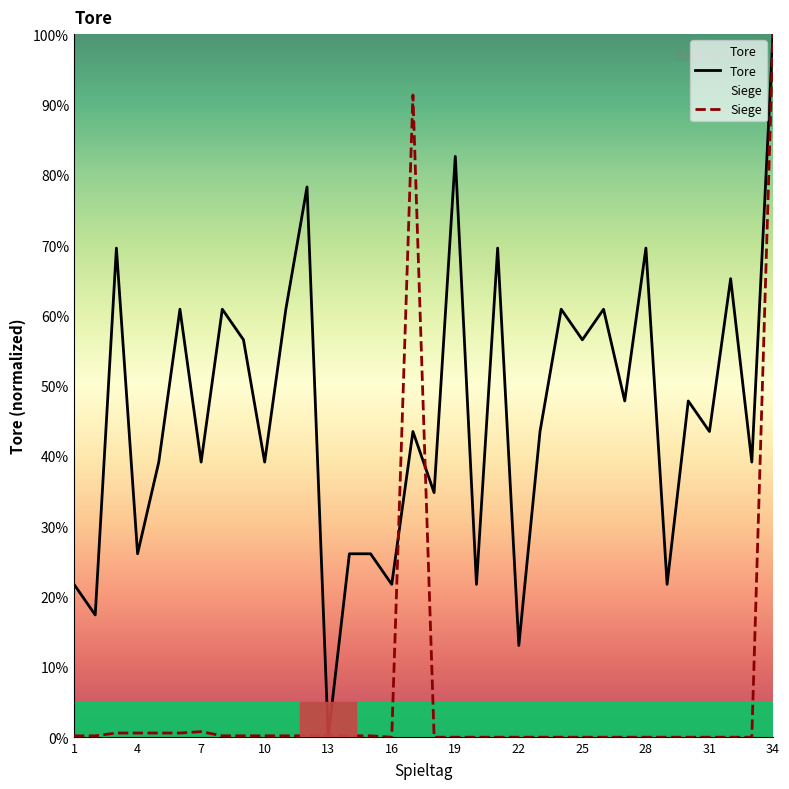

Is the value of Tore at 31 greater than the value of Siege at 1?

Yes